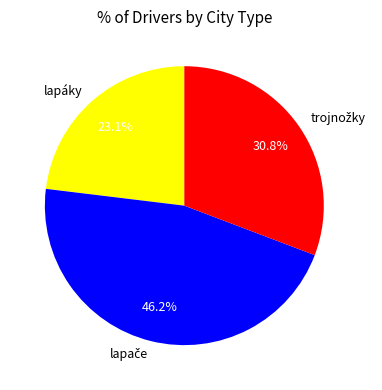

What is the smallest slice in the pie chart?

lapáky